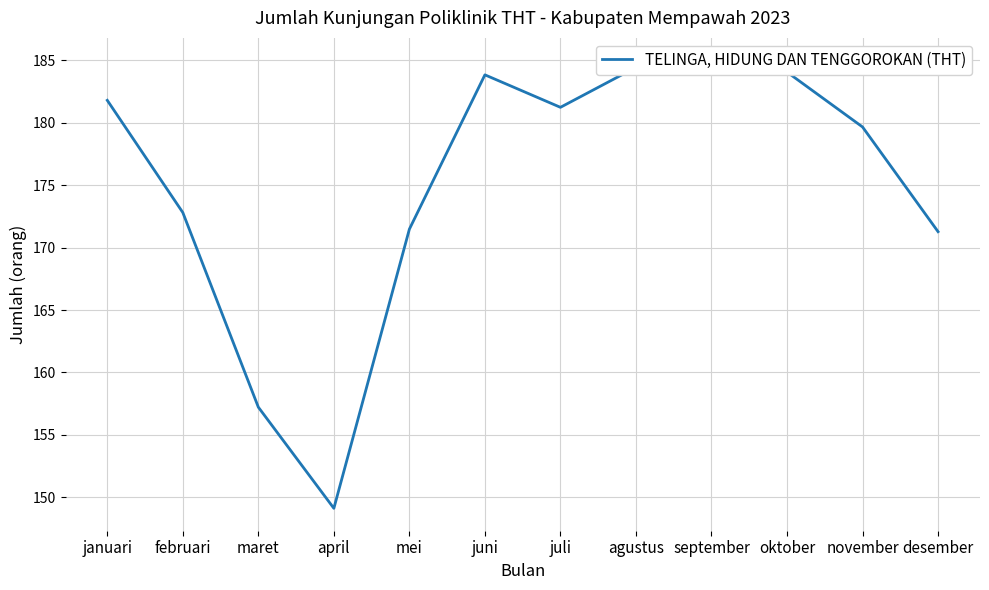

Is this an area chart (filled region under the line)?

No